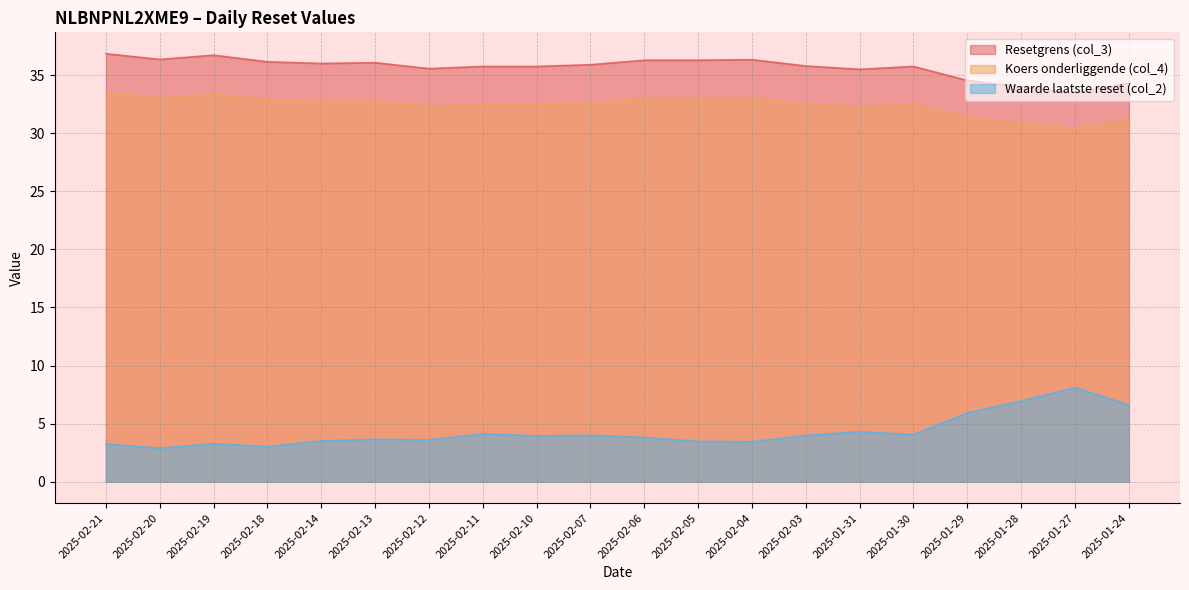

Between 2025-02-06 and 2025-01-29, which is larger?

2025-02-06